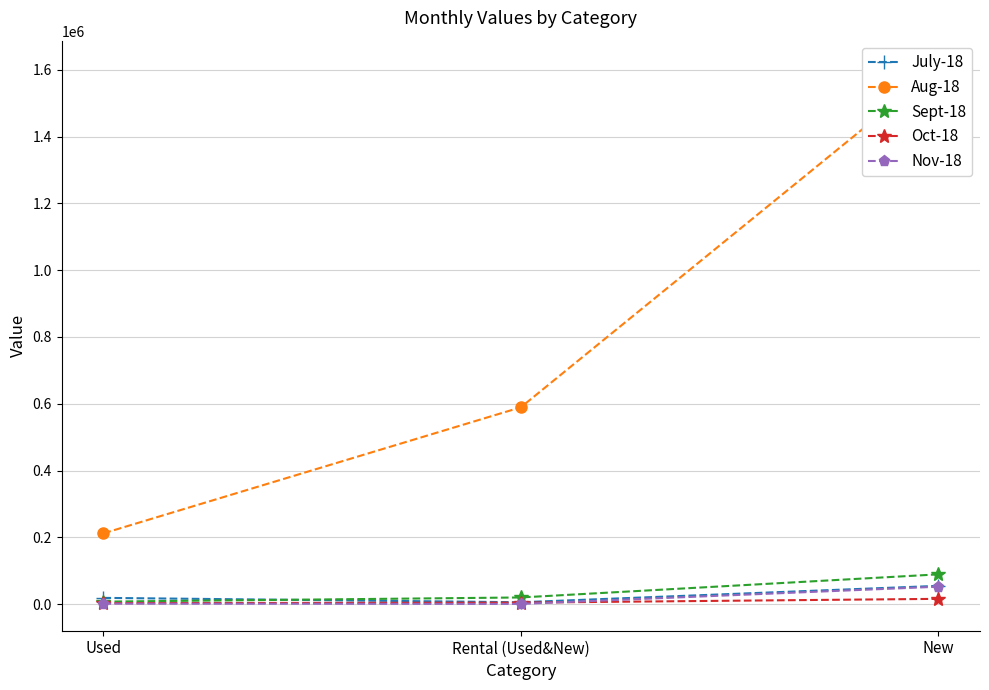

Where is Aug-18 nearest to the value 909417?

Rental (Used&New)